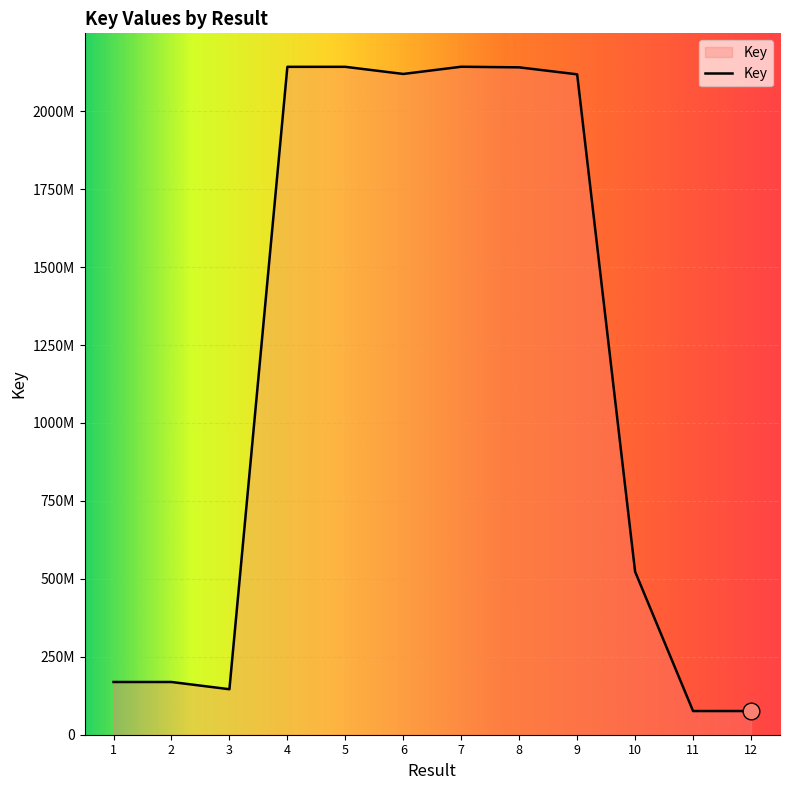

Which has a higher value, 1 or 8?

8